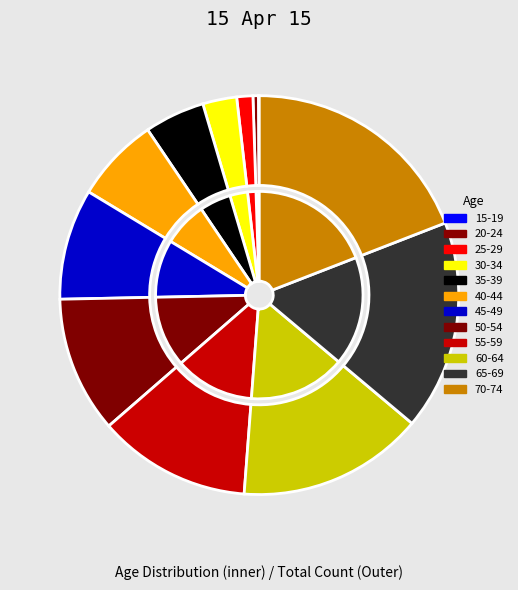

Does any single category account for the majority?

No